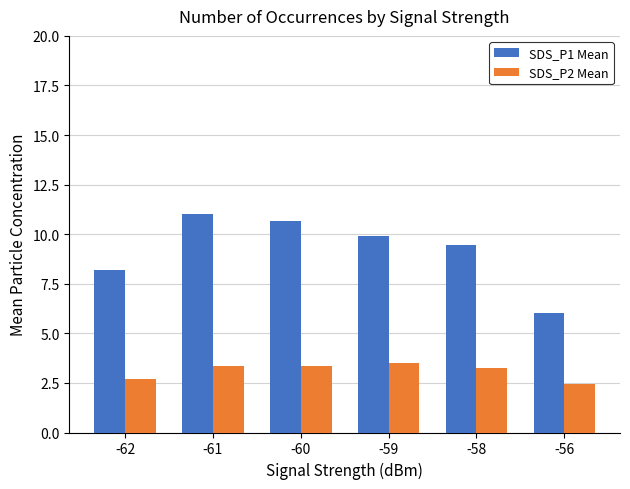

What is the difference between the highest and lowest values at -62?

5.5